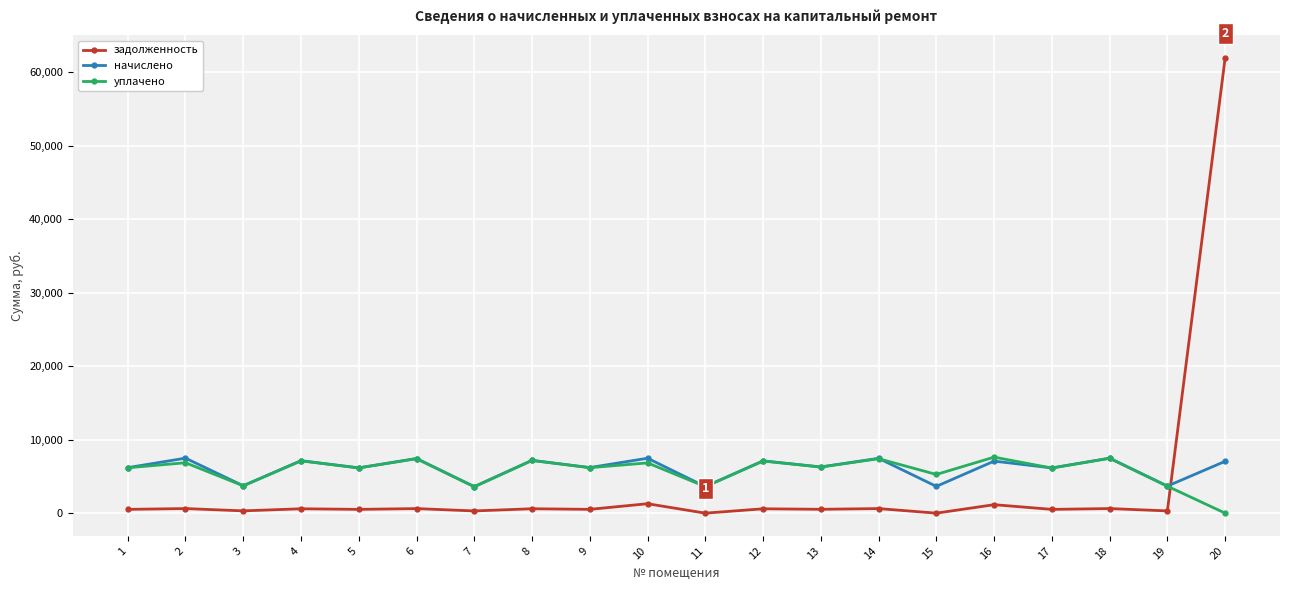

Where is the first local minimum for начислено?

3